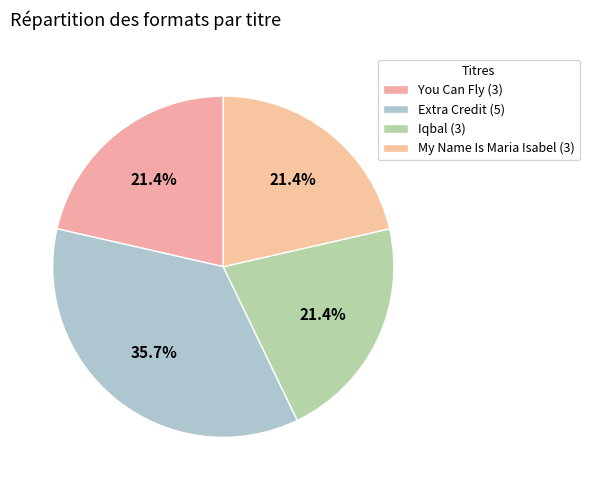

How many slices are in this pie chart?

4